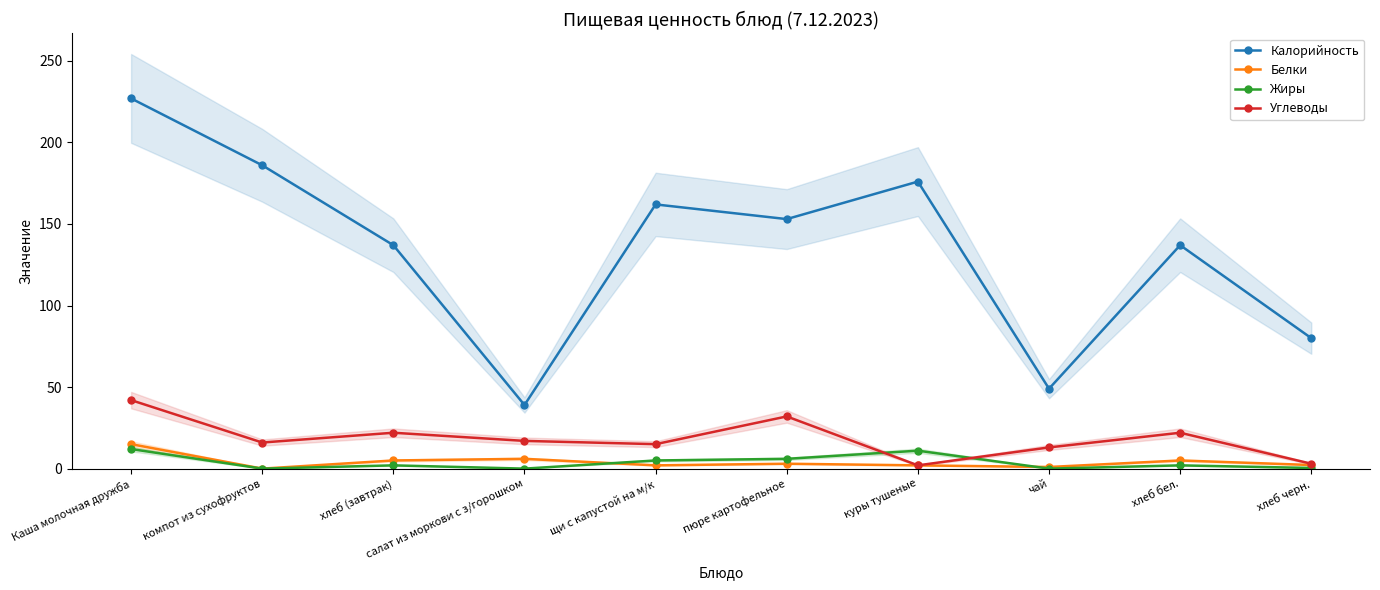

Is this an area chart (filled region under the line)?

No